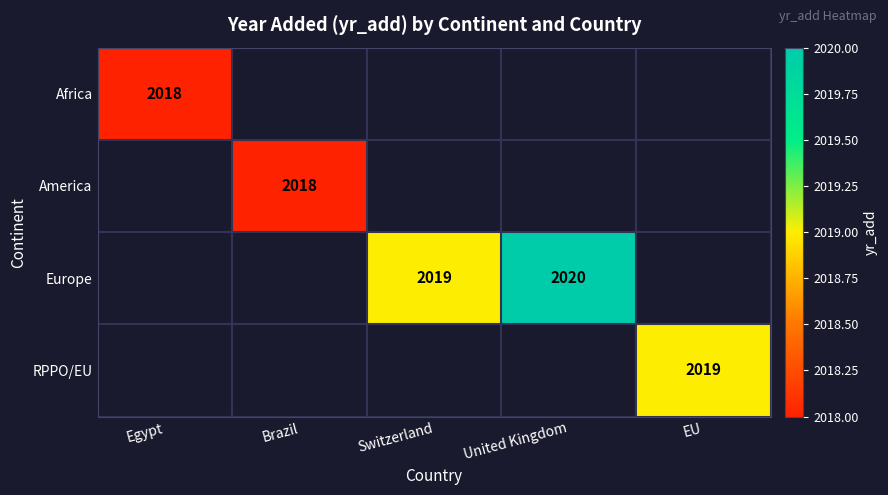

What is the minimum value shown in the chart?

2018.0